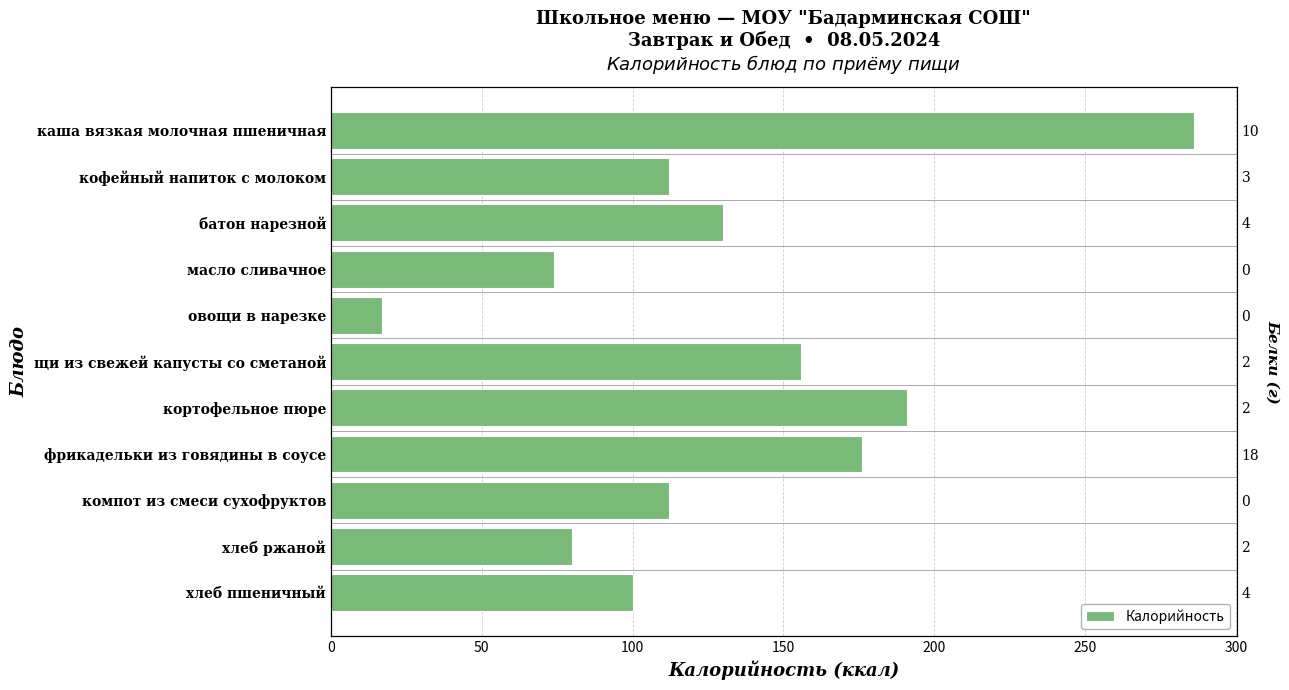

What is the sum of all values?

1434